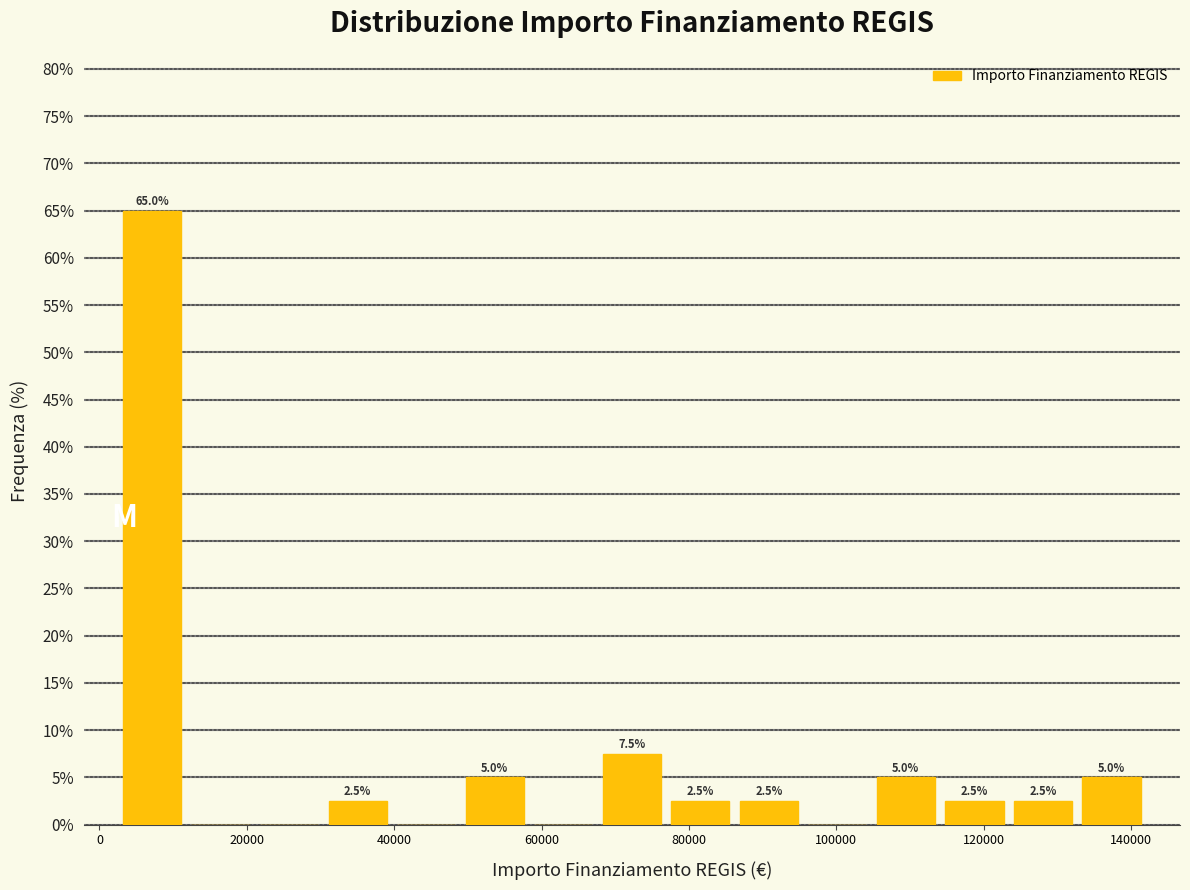

Which range on the x-axis has the tallest bar?

2000 to 12000